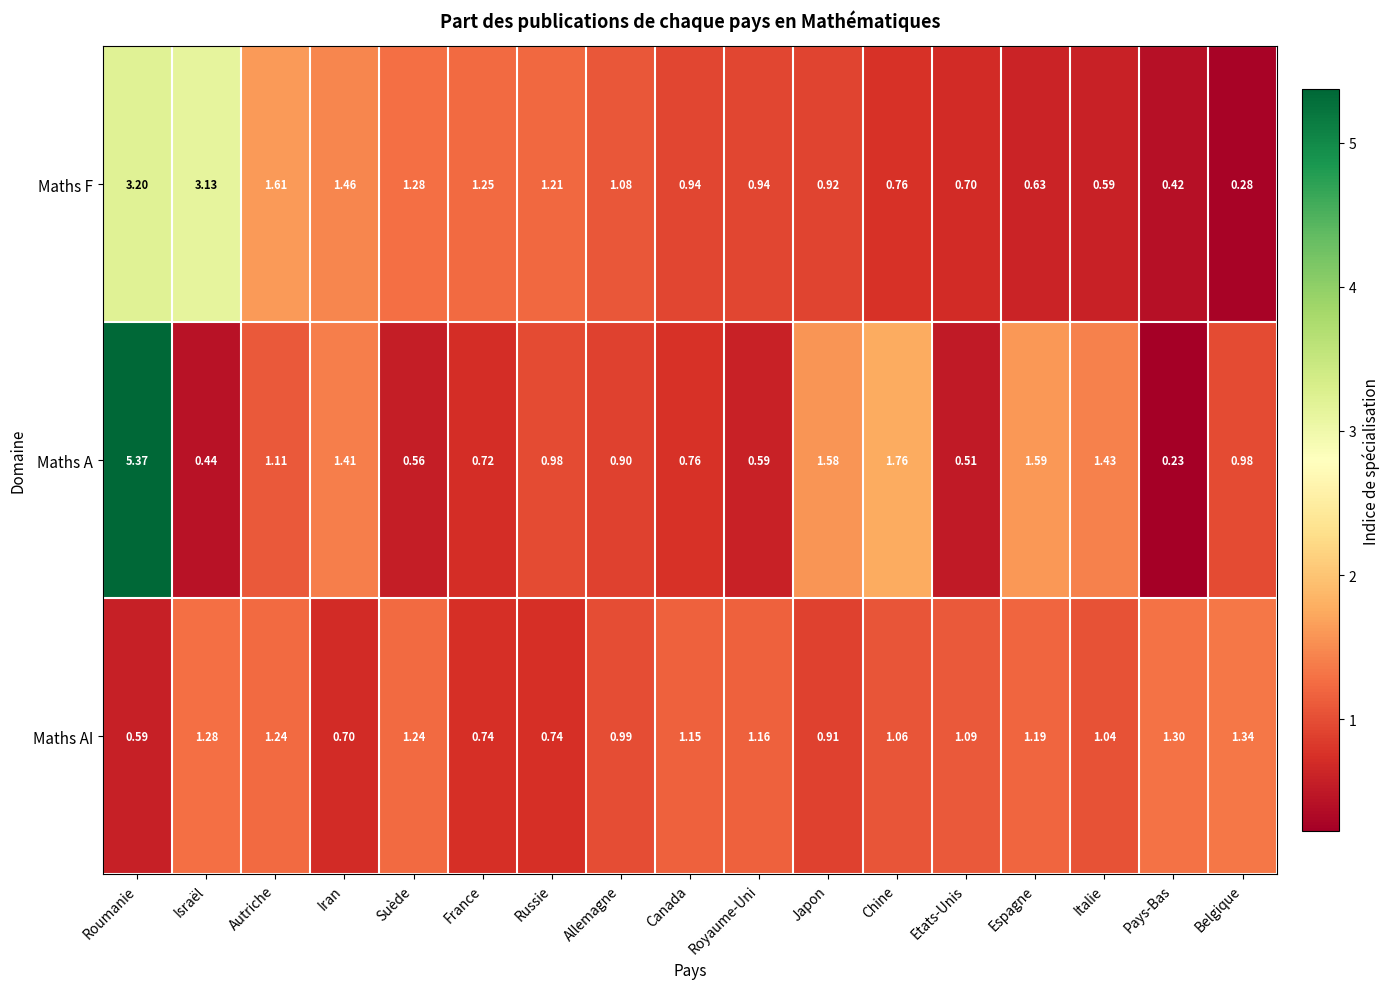

List the series in order of their peak value, highest first.

Maths A, Maths F, Maths AI